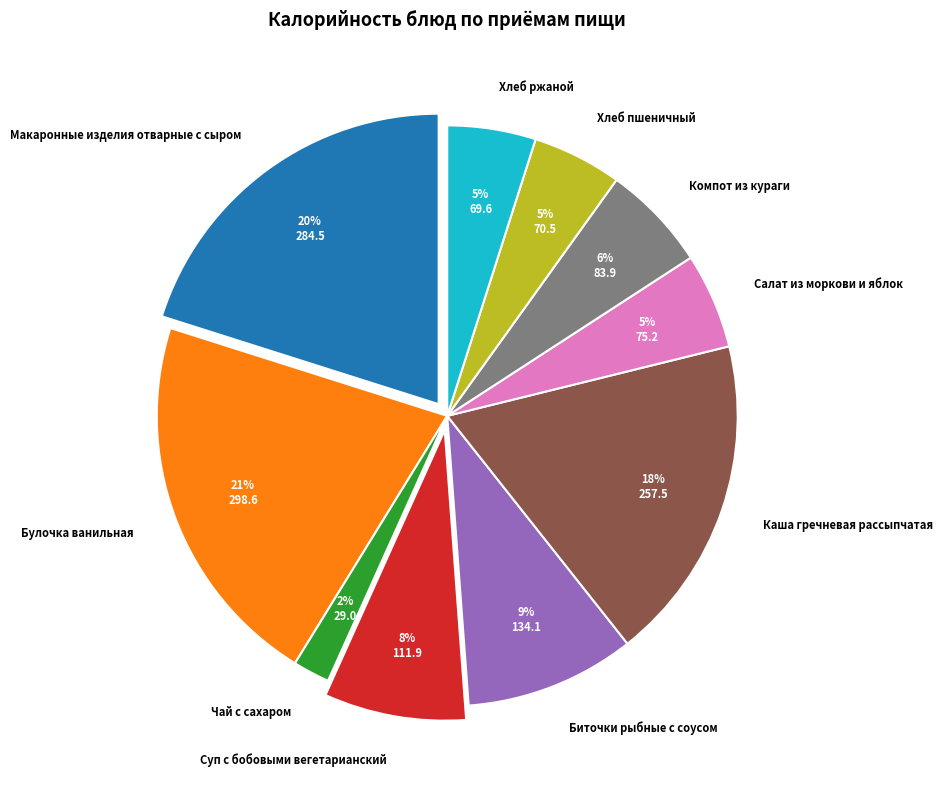

Is there any slice that represents more than half of the pie?

No